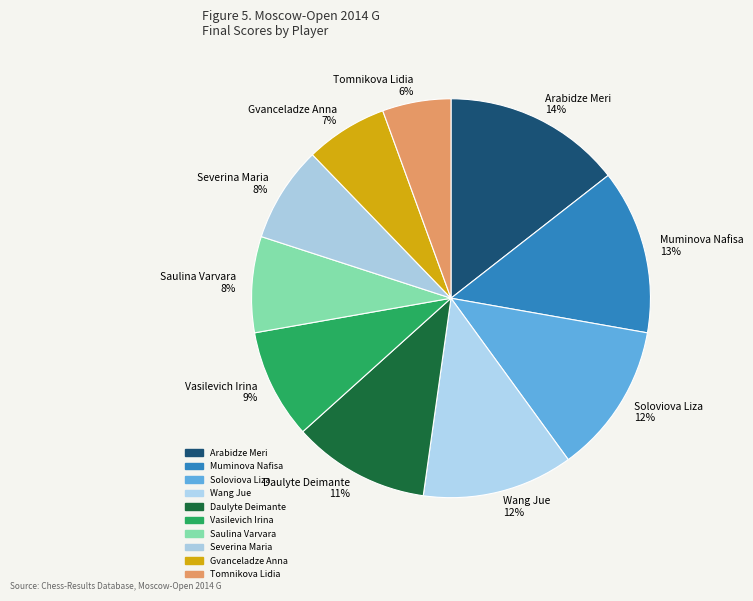

To the nearest percent, what is the combined percentage of Soloviova Liza and Tomnikova Lidia?

18%